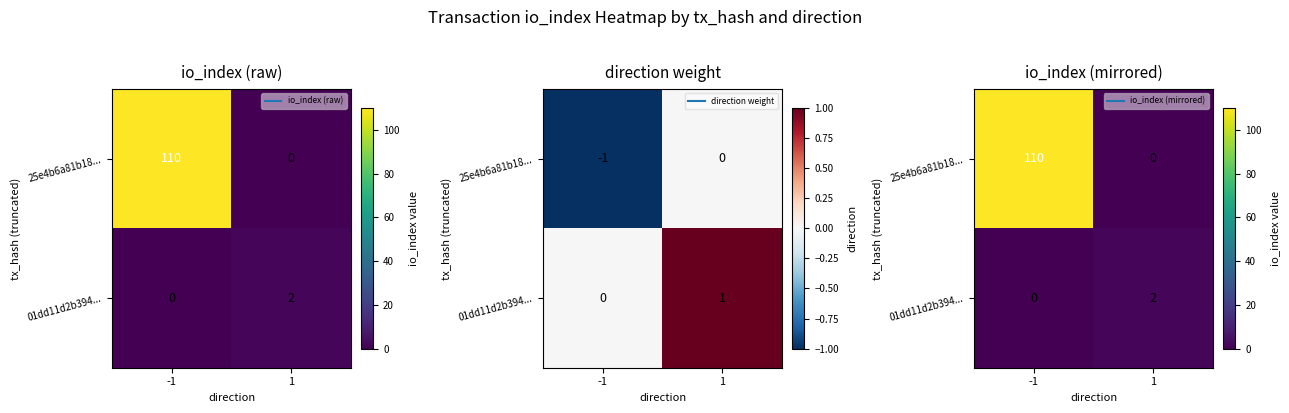

Rank the series by their average value, from highest to lowest.

25e4b6a81b18..., 01dd11d2b394...